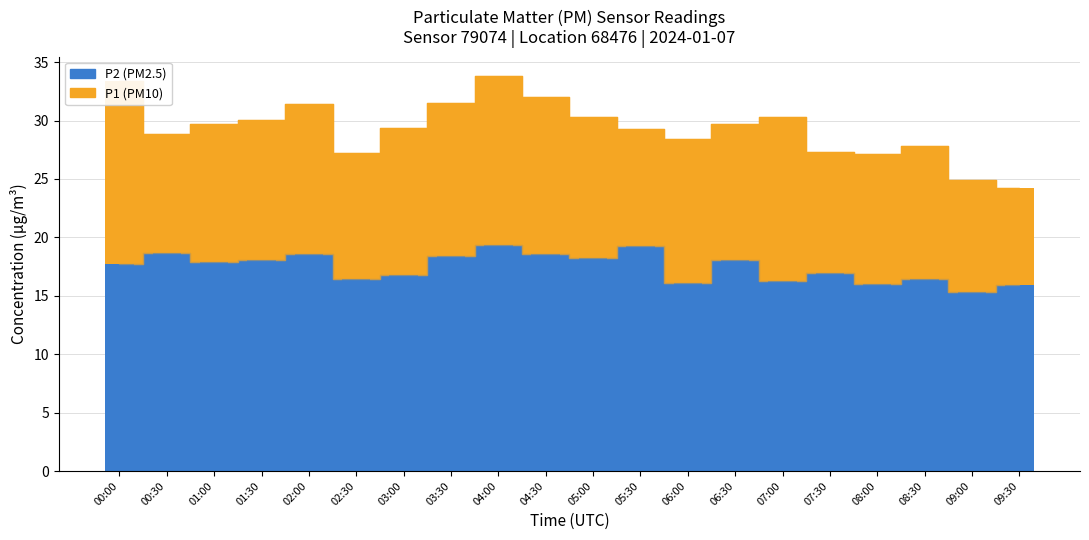

What is the highest value of the P2 series?

19.4